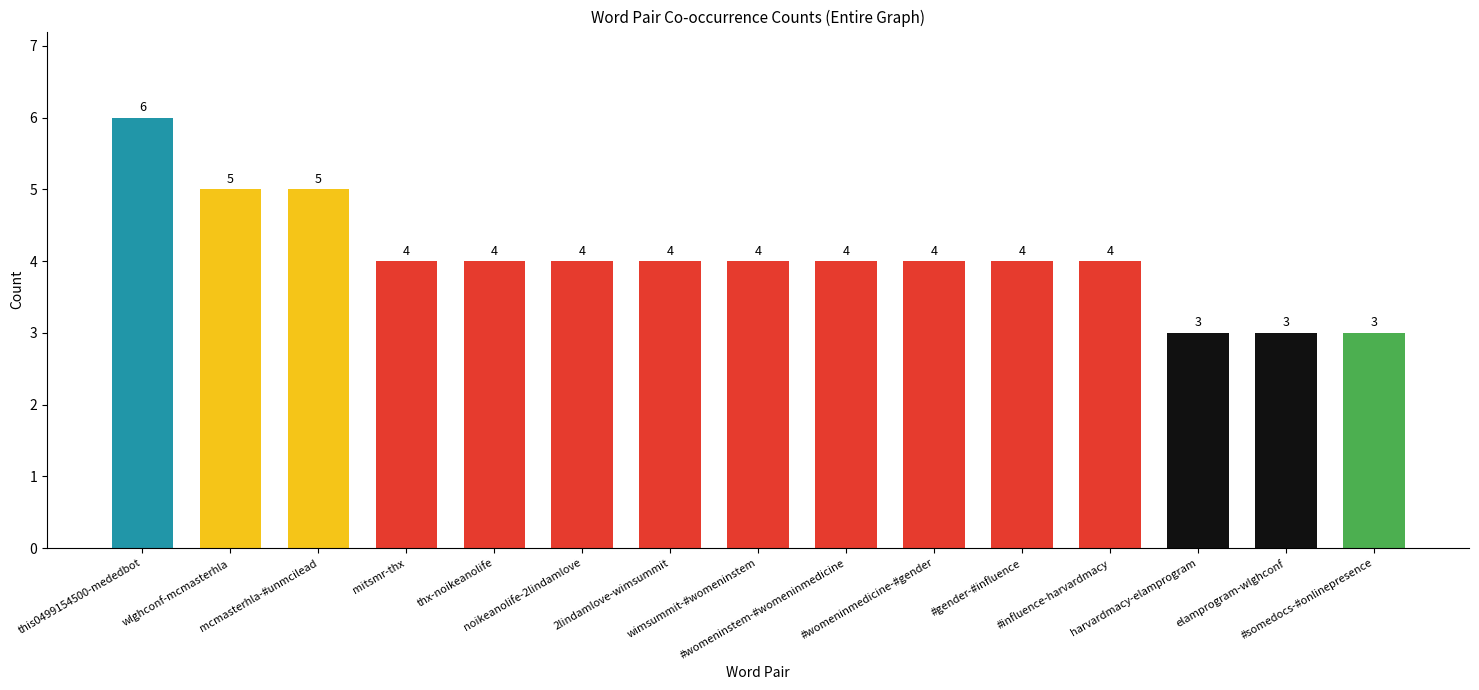

How many data points are less than 4?

3